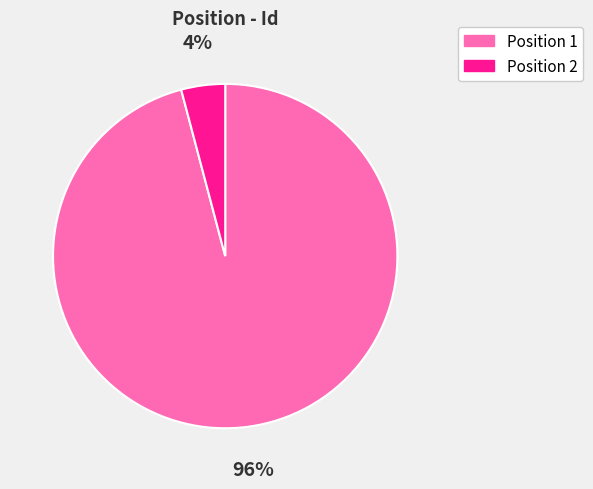

Rank the categories by value from lowest to highest.

Position 2, Position 1